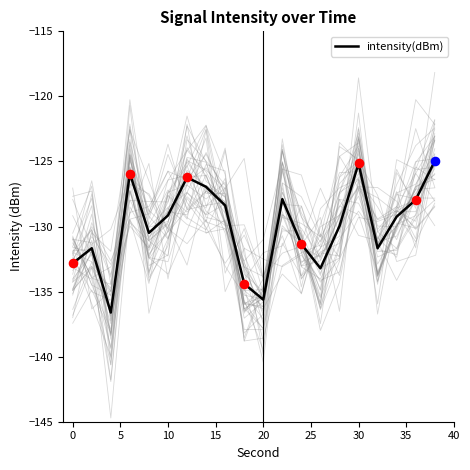

What is the lowest value of the intensity(dBm) series?

-136.6